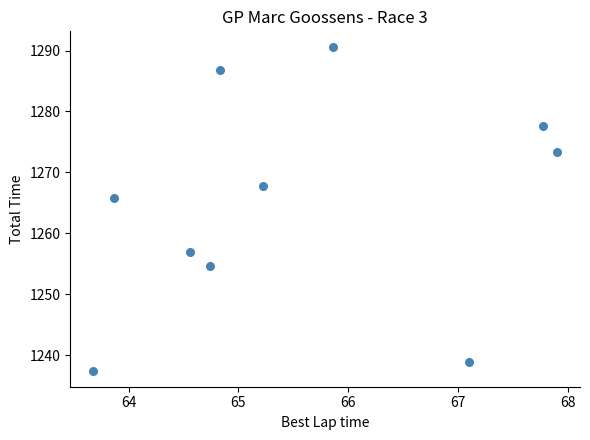

What Y value in the scatter plot is closest to 1263?

1265.8